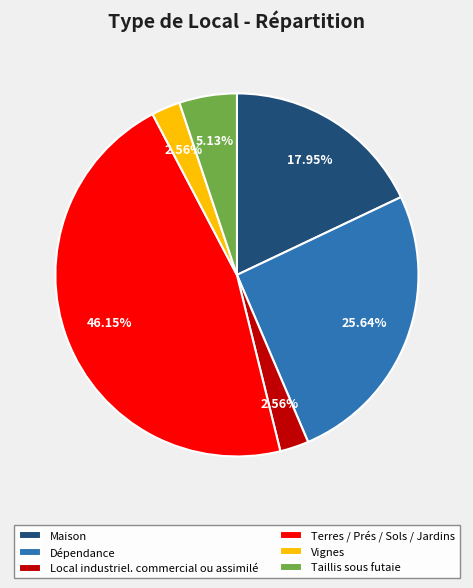

To the nearest percent, what is the combined percentage of Dépendance and Taillis sous futaie?

31%